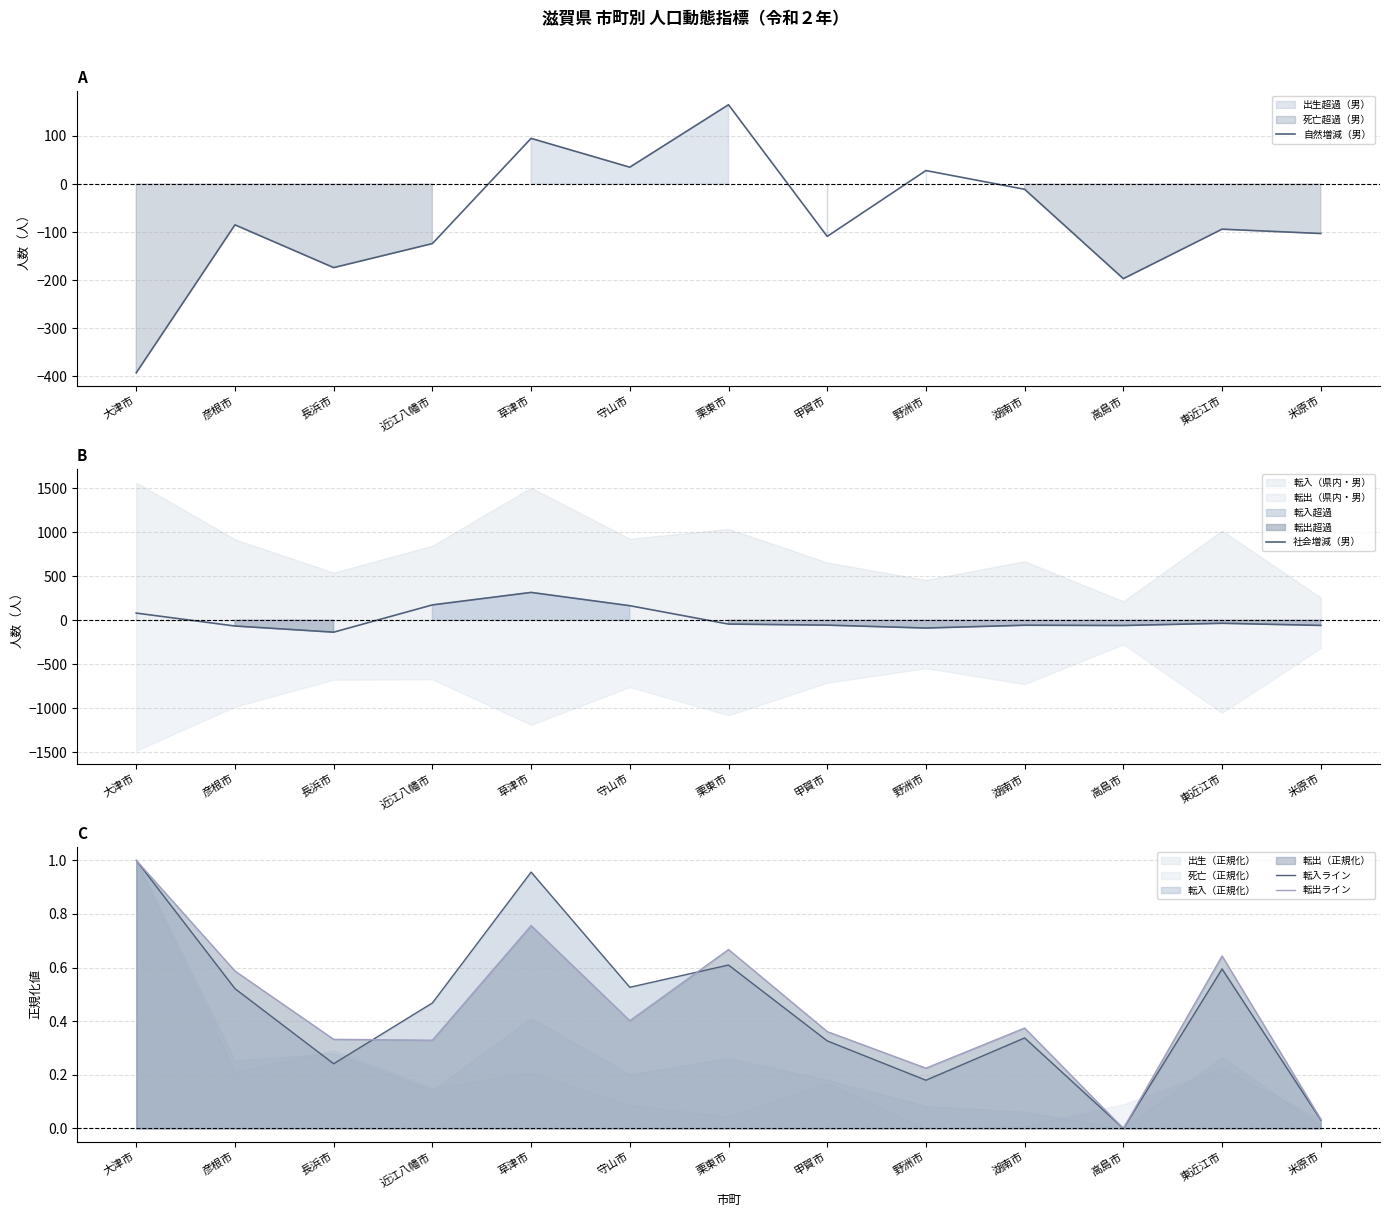

Which series has the largest range (max minus min)?

自然増減（男）